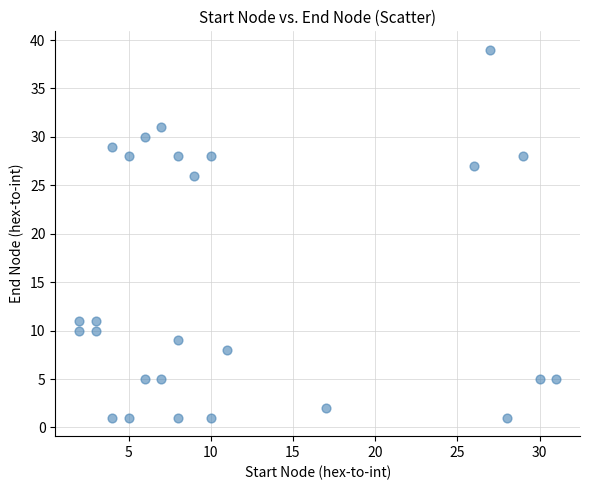

What Y value in the scatter plot is closest to 20?

26